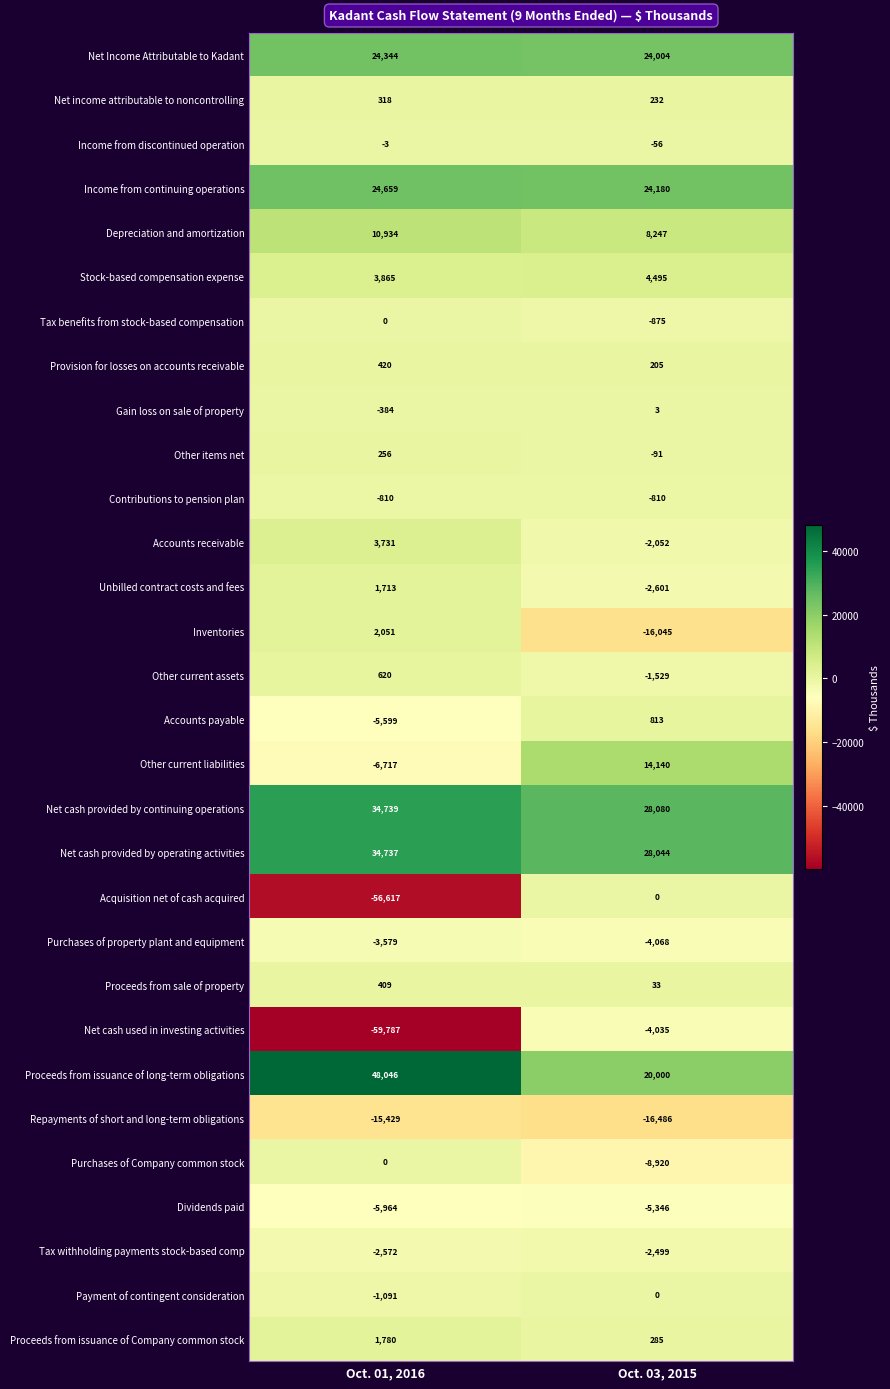

At which category is the sum across all series the highest?

Oct. 03, 2015